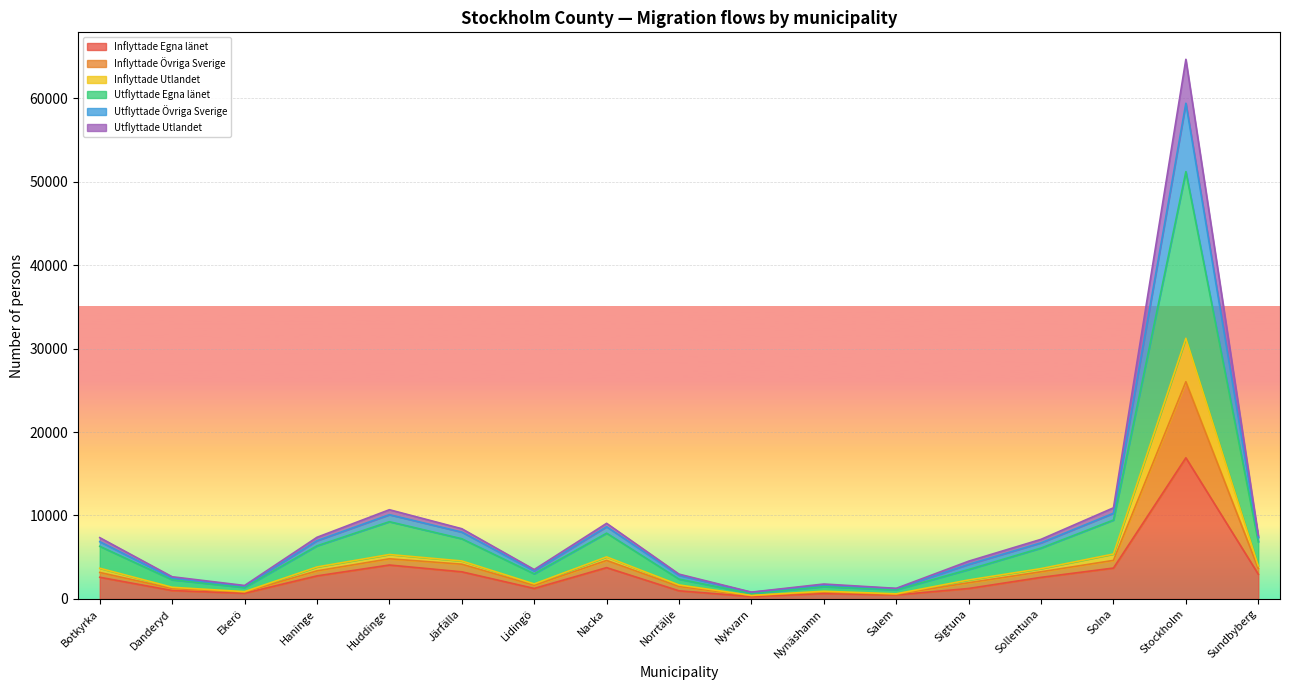

True or false: Utflyttade Övriga Sverige and Inflyttade Egna länet cross at least once.

False